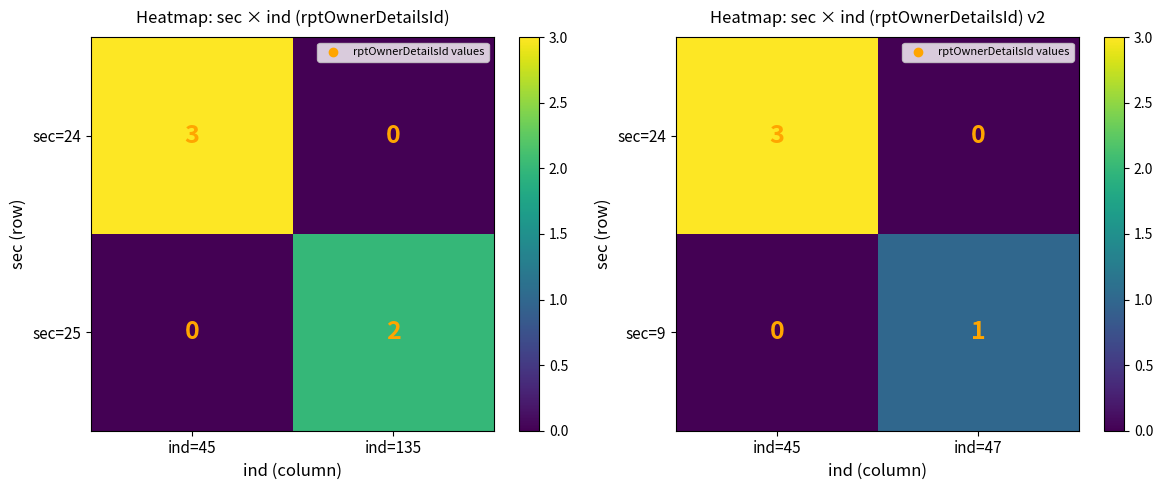

Rank the series by their average value, from highest to lowest.

sec=24, sec=9